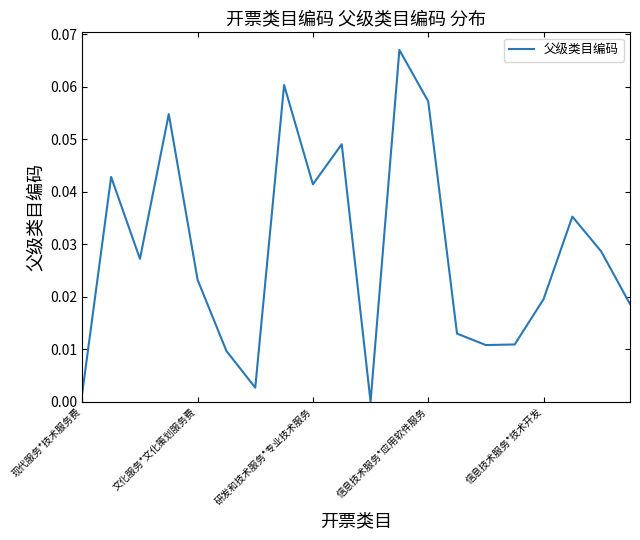

The value at 信息技术服务*应用软件服务 is 0.0. True or false?

False